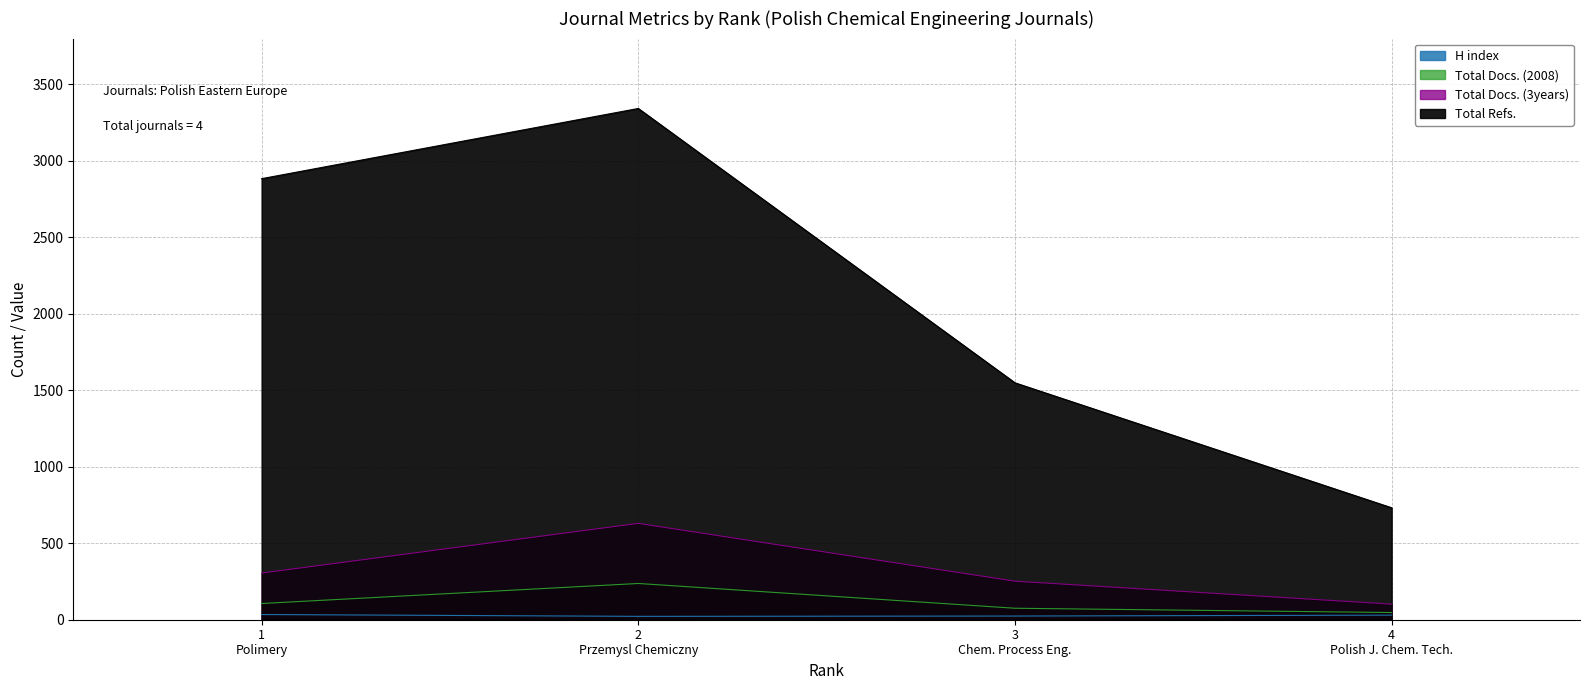

What is the lowest value of the H index series?

22